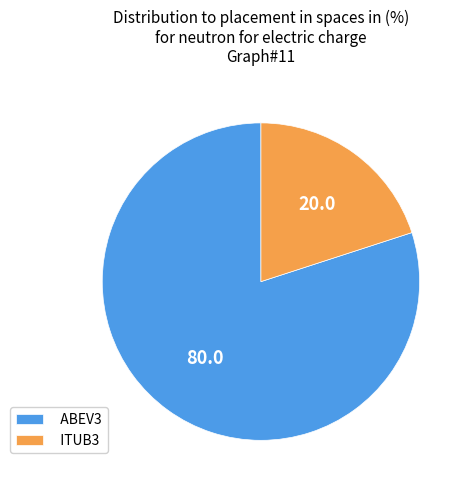

Is the sum of ITUB3 and ABEV3 greater than half?

Yes